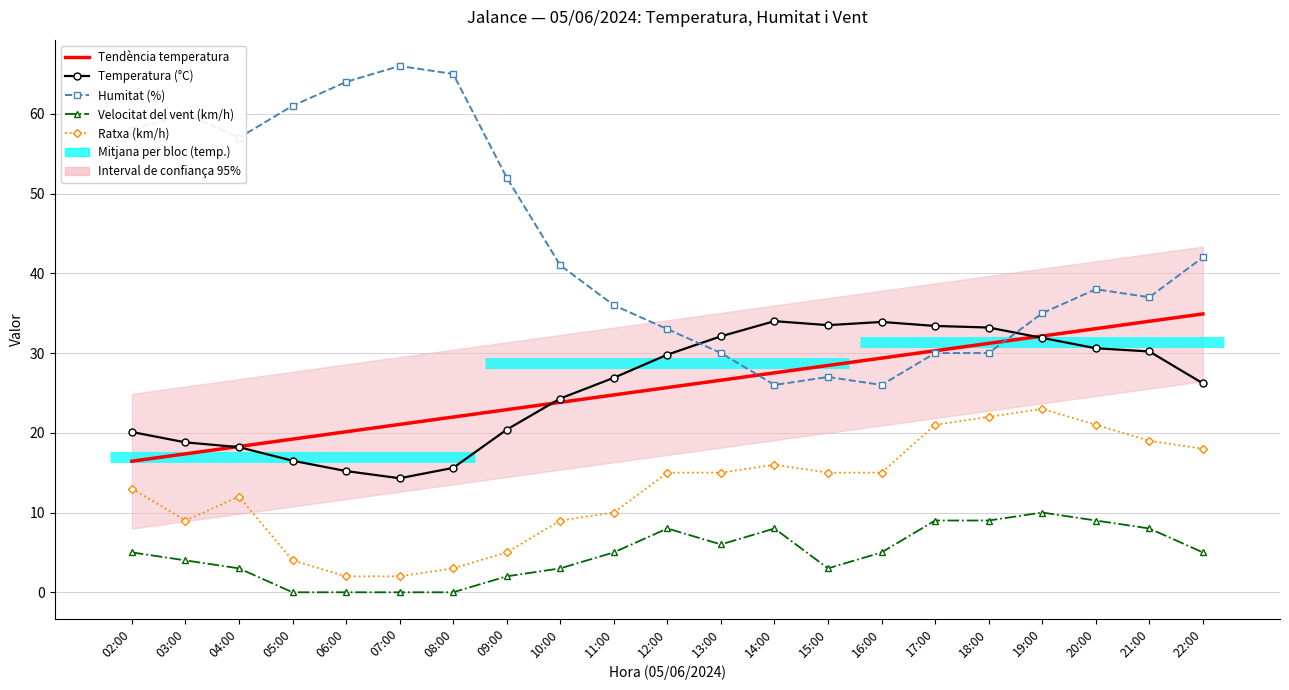

How many lines are shown in the chart?

5